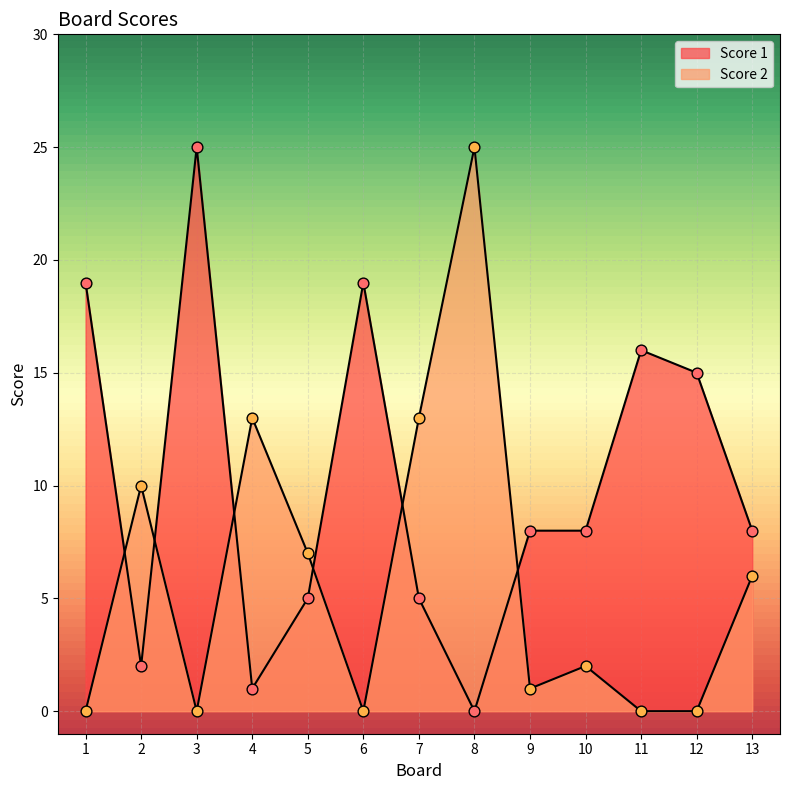

Is the value of Score 2 at 1 greater than the value of Score 1 at 9?

No